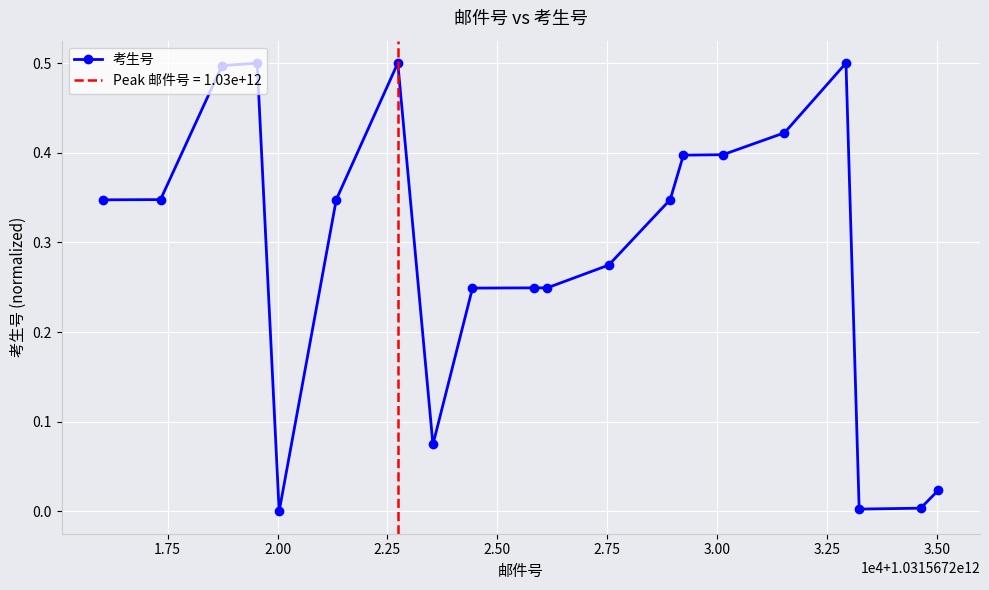

How many series are shown in this chart?

1